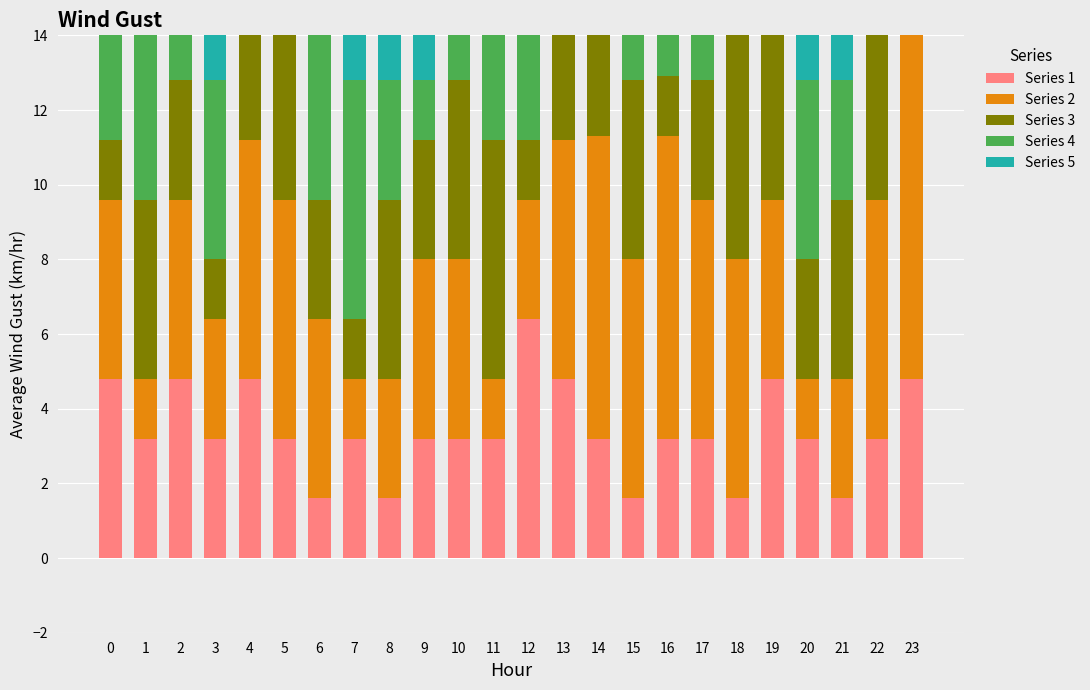

What is the total value across all series at 14?

27.3